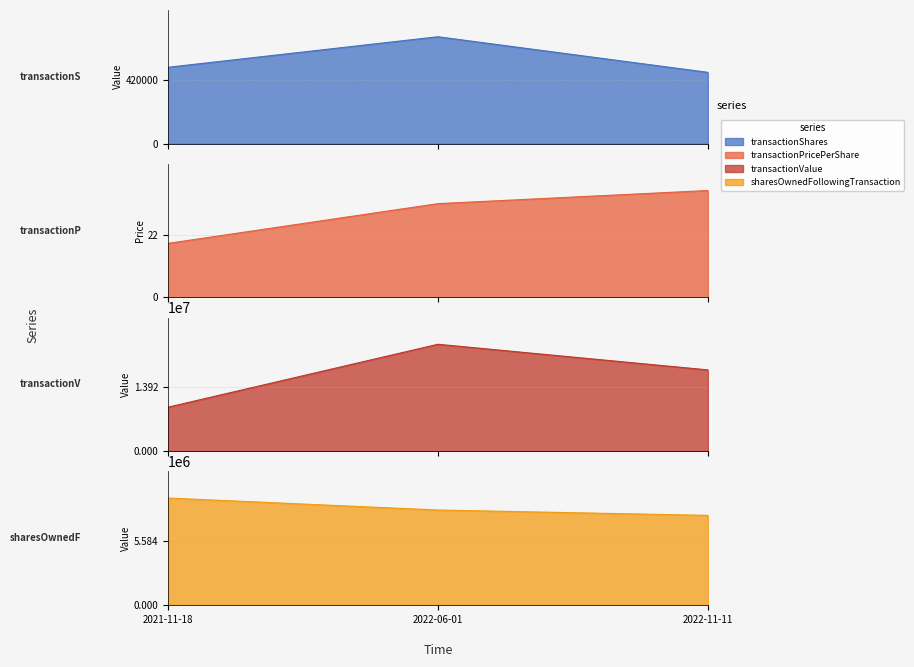

True or false: transactionShares has a value of 1166579.8 at 2022-06-01.

False